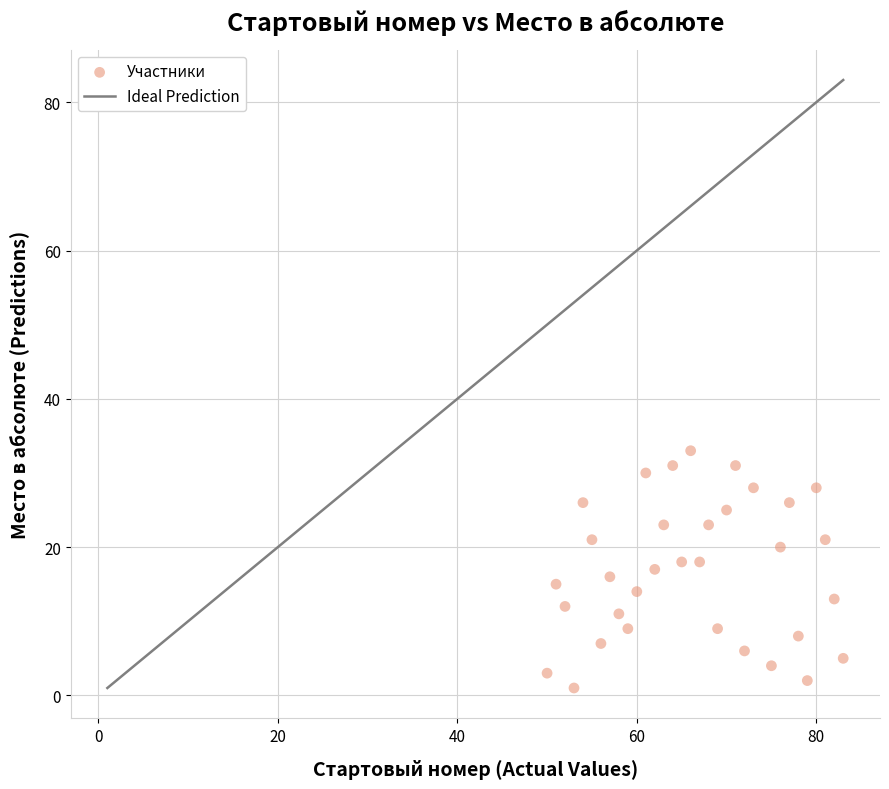

What is the range of Y values (max minus min)?

32